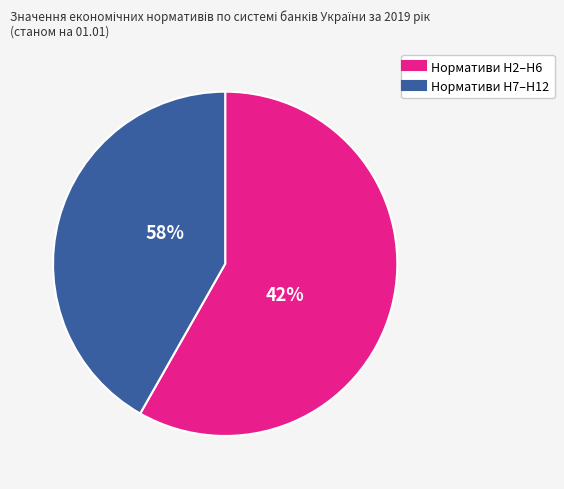

Does Н11 represent more than half of the total?

No